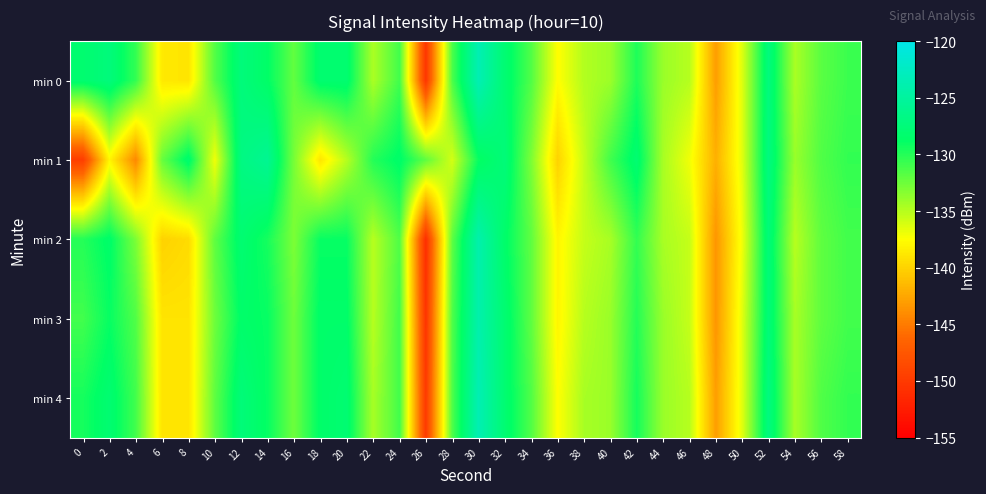

What is the total value across all series at 4?

-670.3